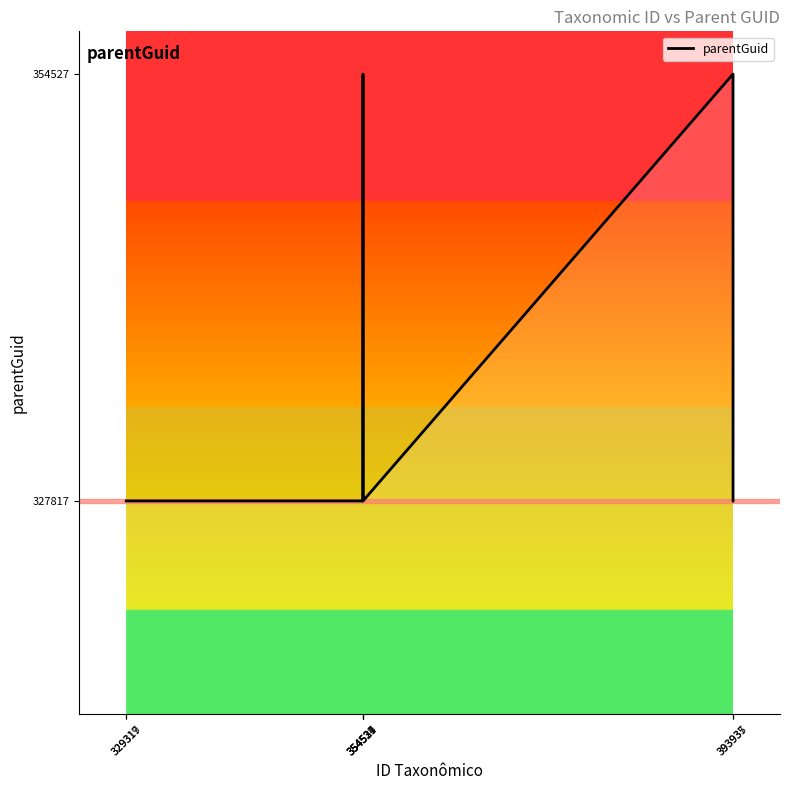

What is the minimum value shown in the chart?

327817